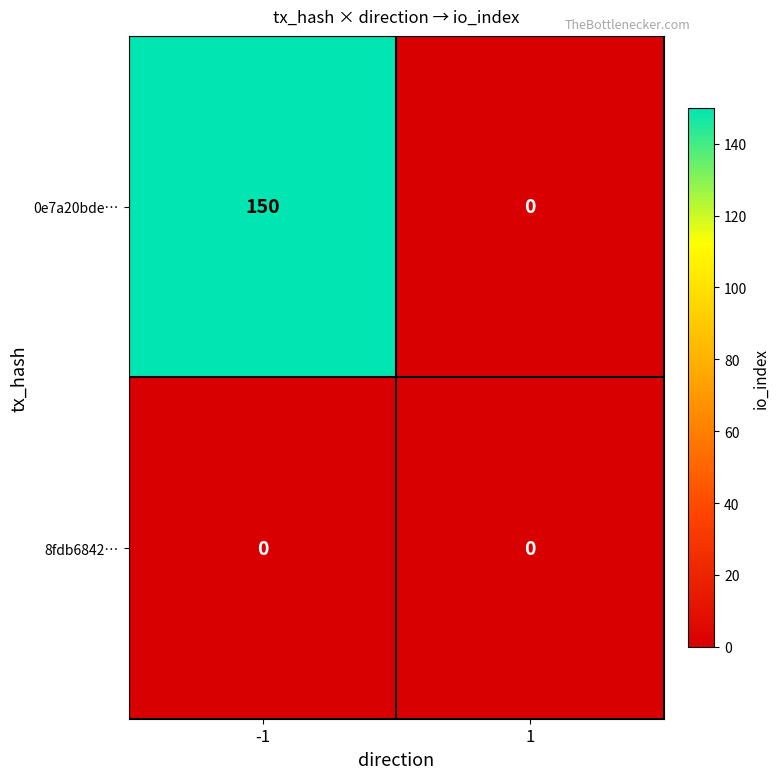

Is it true that 0e7a20bde… equals 150 at -1?

True